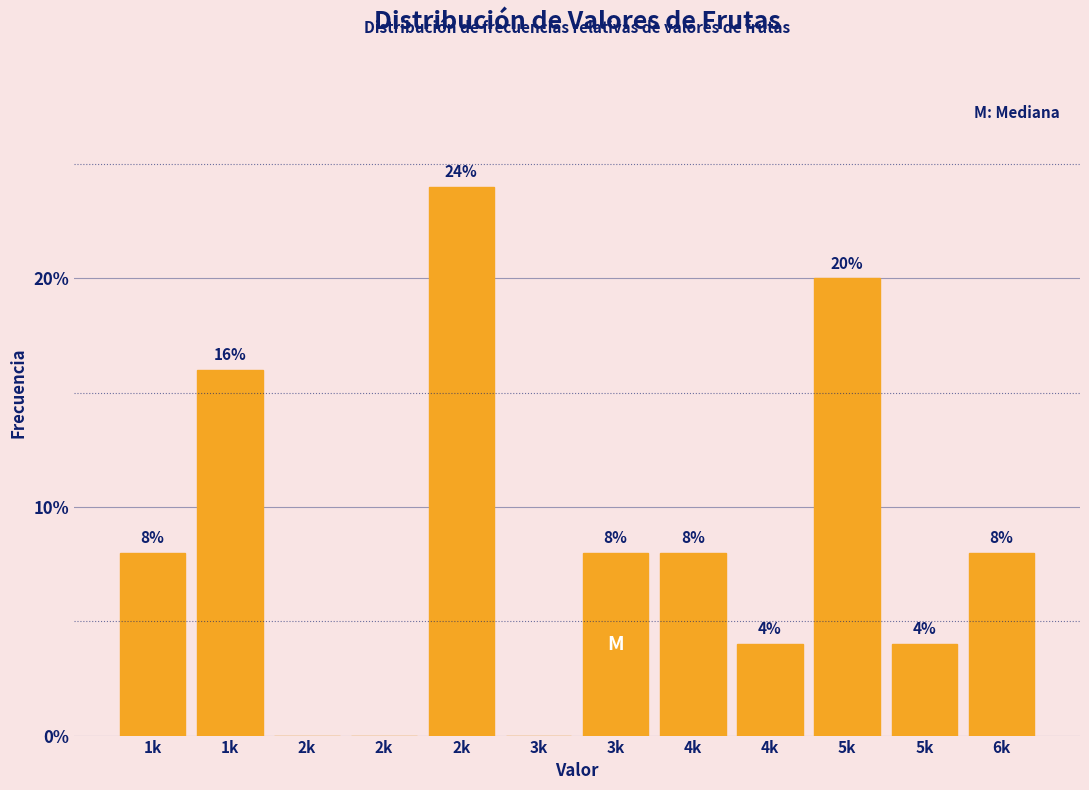

Count the number of categories in the chart.

12